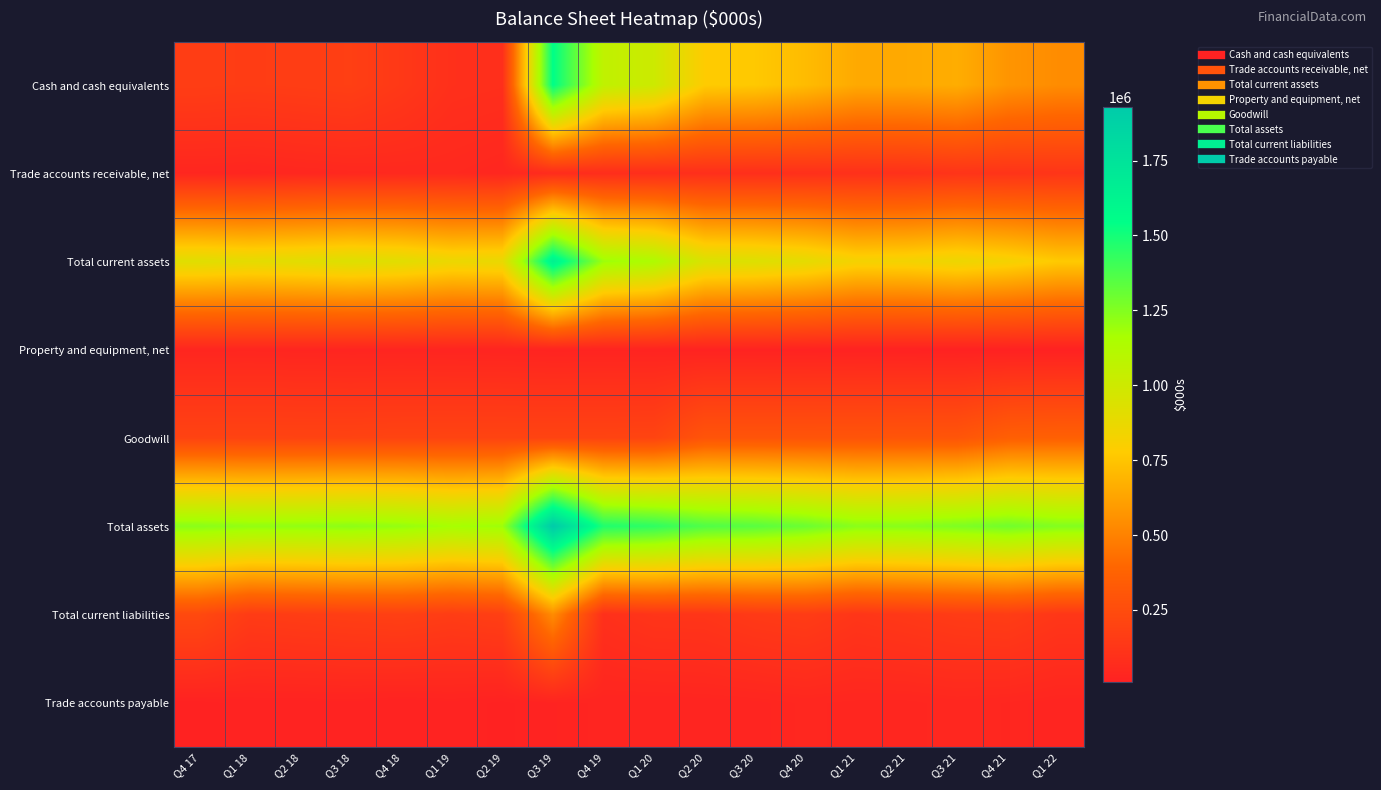

What is the smallest value displayed?

10623